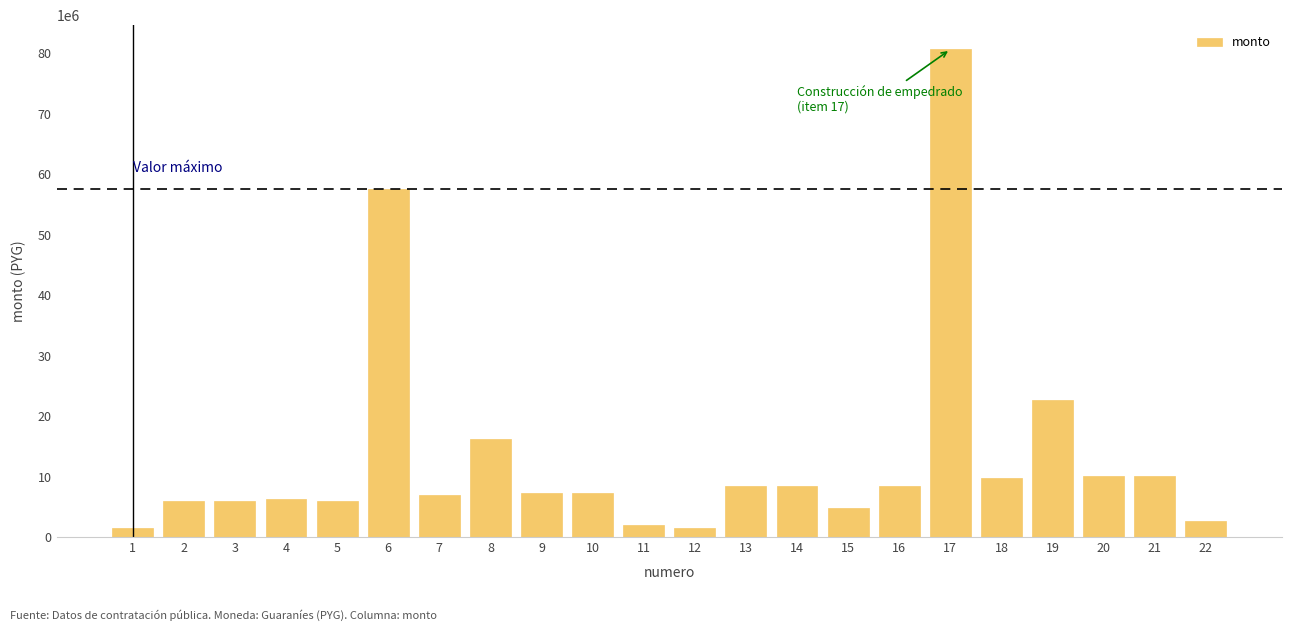

Is it true that the value at 2 is 6000000?

True